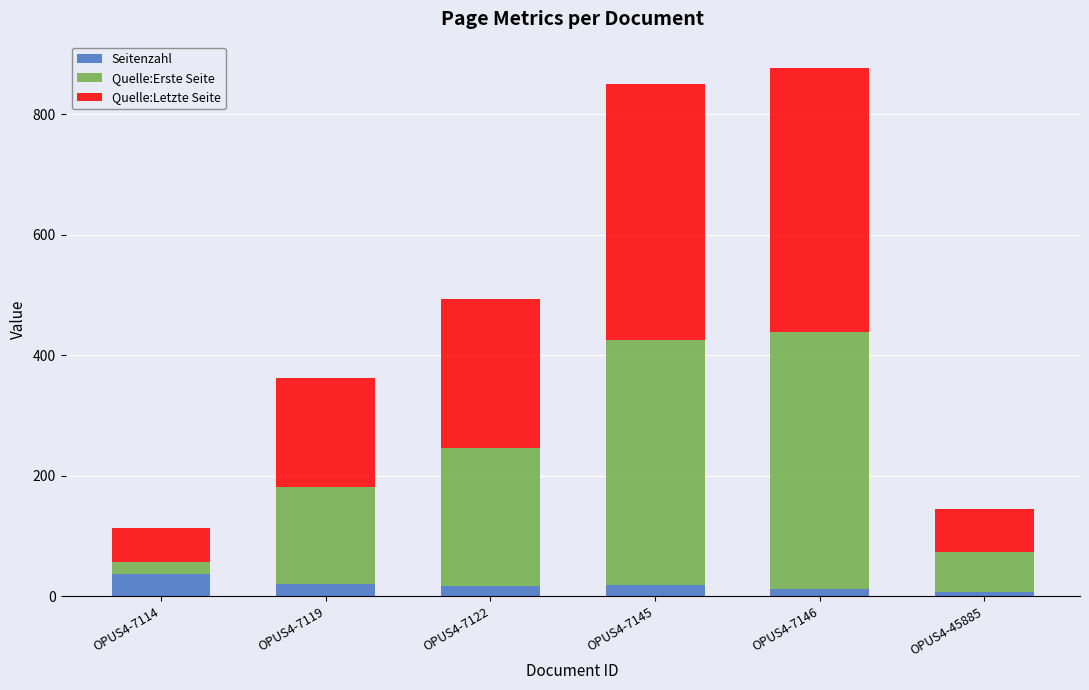

What is the sum of all Seitenzahl values?

115